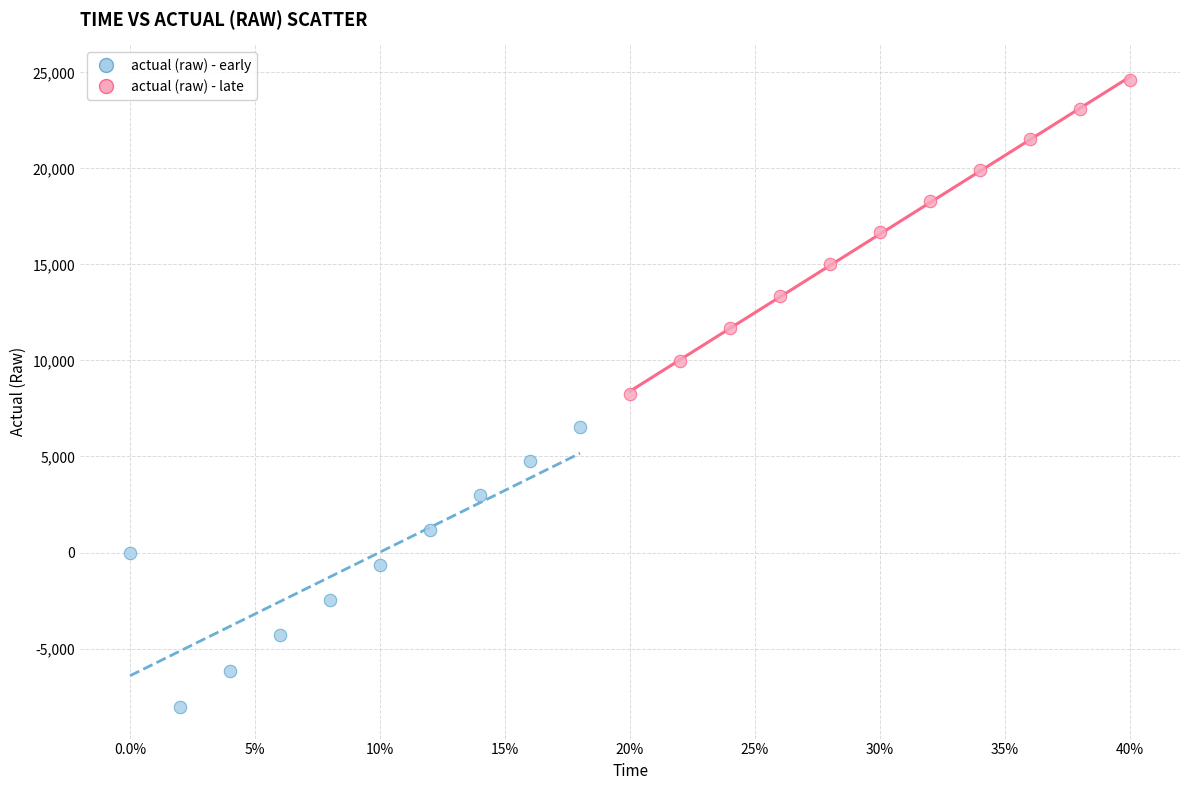

Which series has the widest spread of Y values?

actual (raw) - late